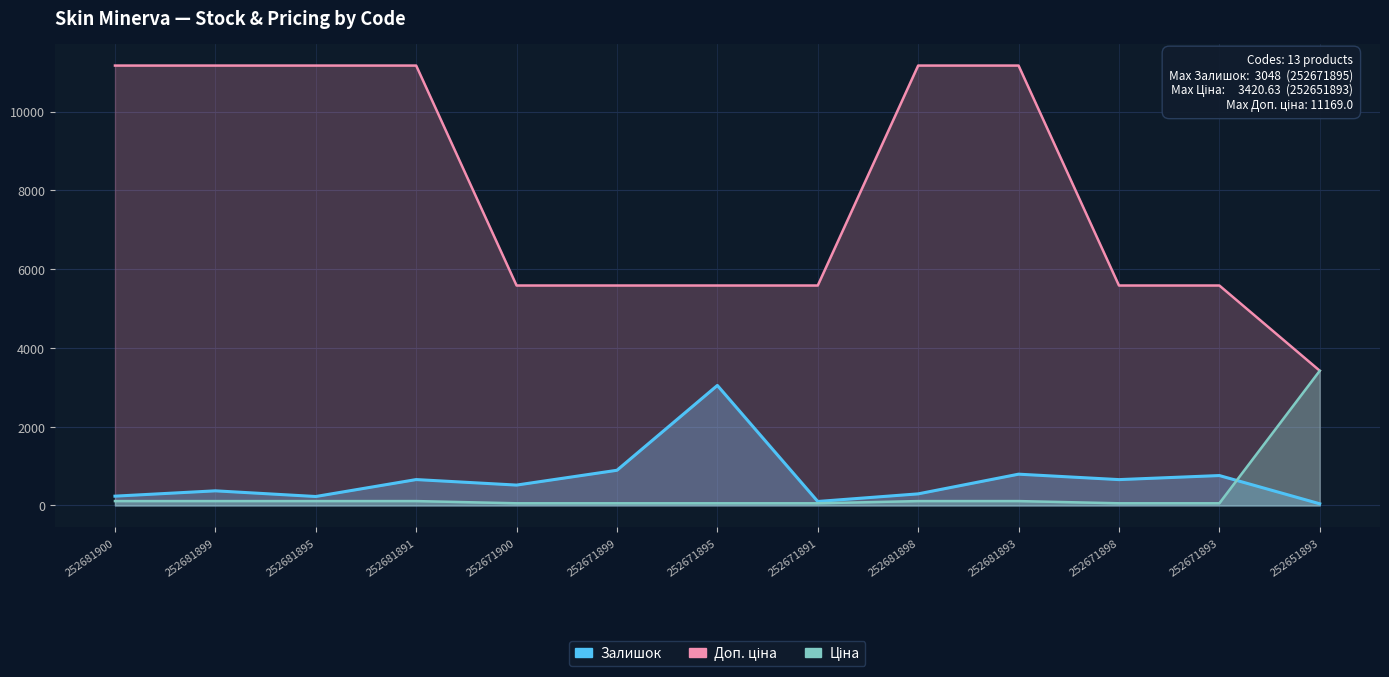

List the series in order of their peak value, highest first.

Доп. ціна, Ціна, Залишок